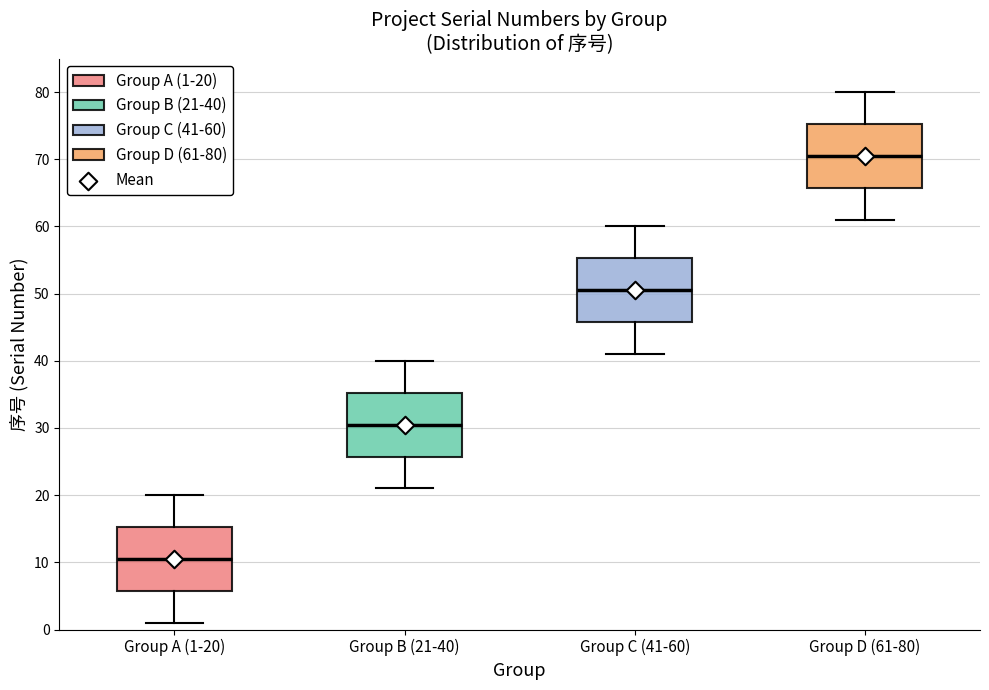

Reading left to right, read every box against the y-axis: the position of its median line, the range the box covers, and the ends of its whiskers. The values are not printed on the chart, so give them approximately, as read against the axis.

Group A (1-20): median 11, box 6 to 15, whiskers 1 to 20
Group B (21-40): median 31, box 26 to 35, whiskers 21 to 40
Group C (41-60): median 51, box 46 to 55, whiskers 41 to 60
Group D (61-80): median 71, box 66 to 75, whiskers 61 to 80